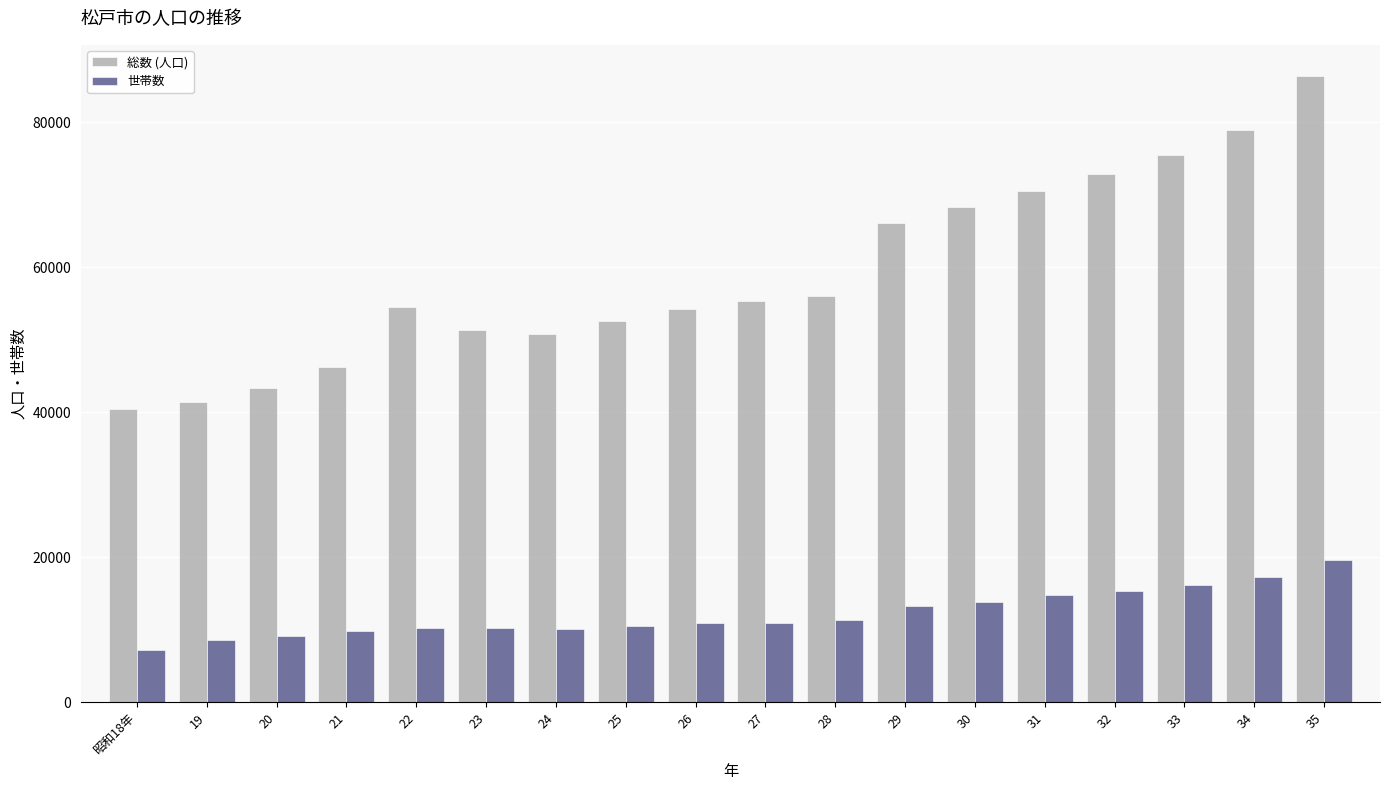

True or false: 総数 (人口) has a value of 22837 at 昭和18年.

False